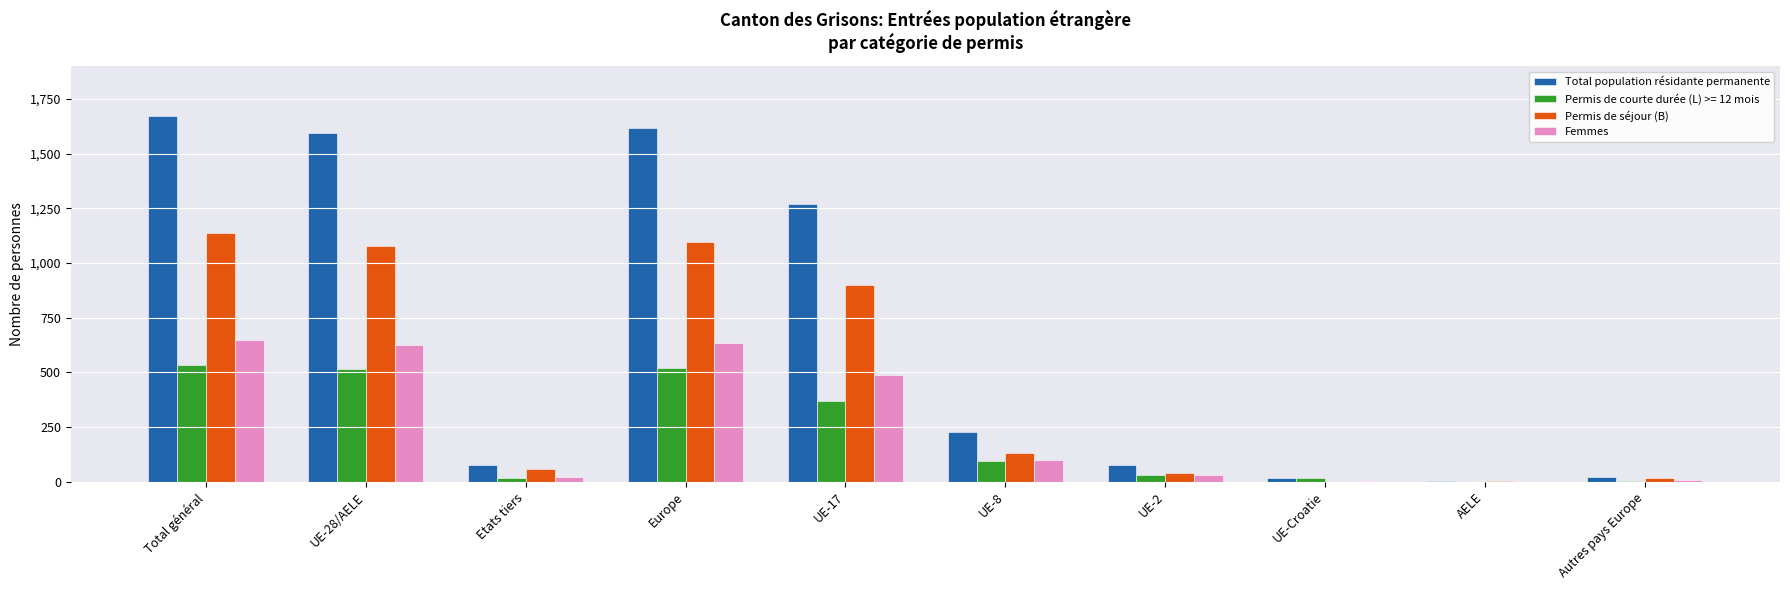

Count the number of data series in this chart.

4